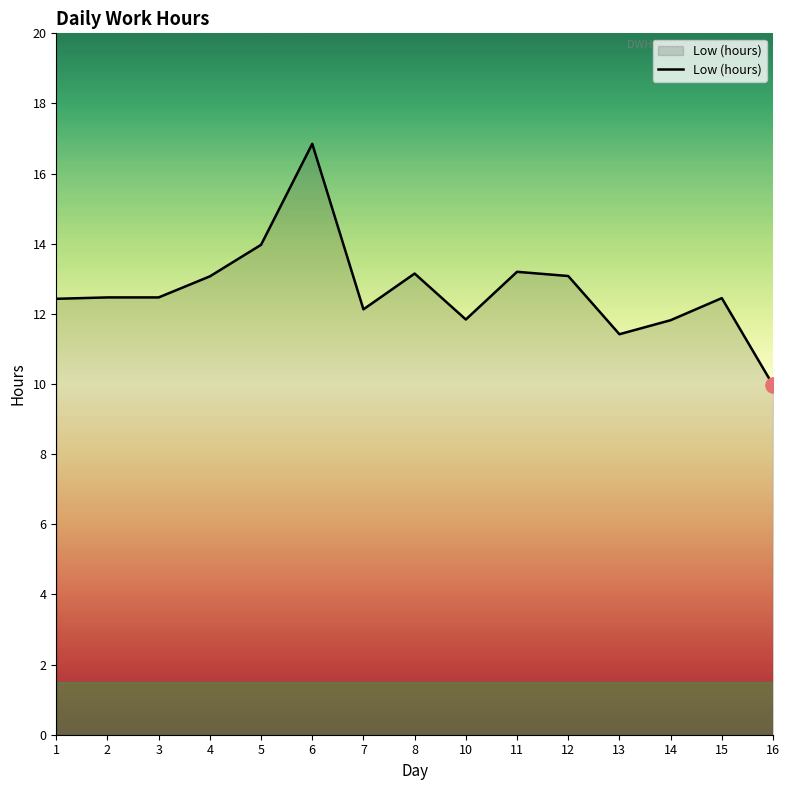

Approximately how many times larger is the value at 5 compared to 12?

1.1